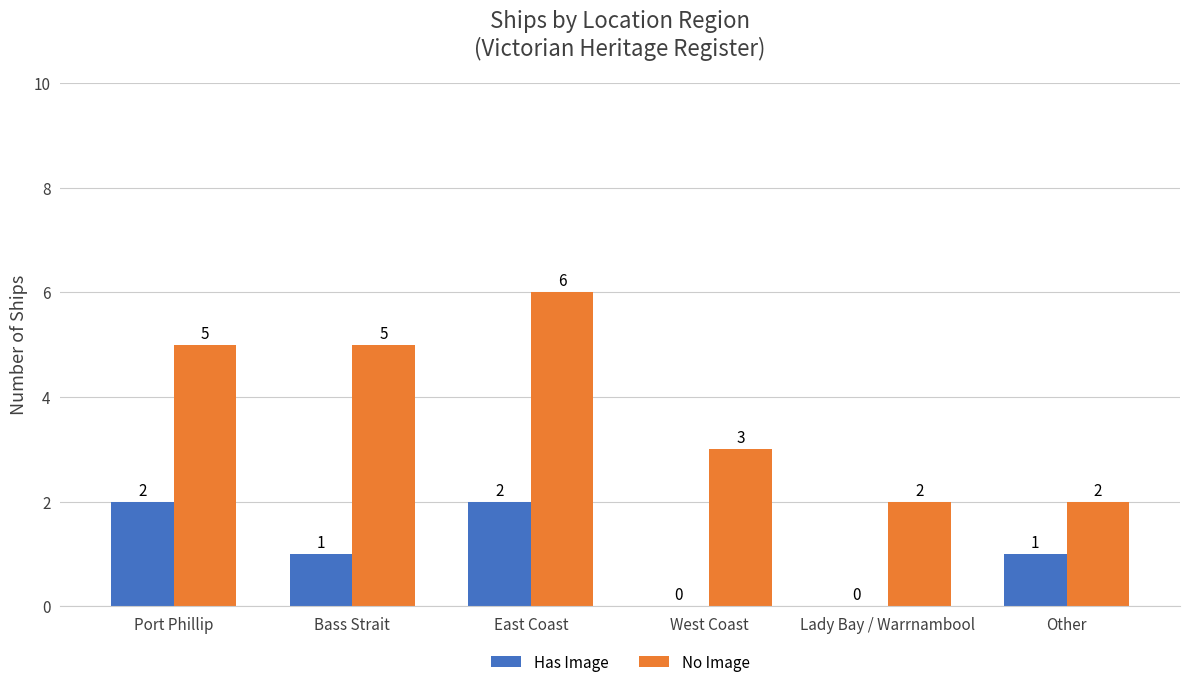

The value of Has Image at East Coast is 2. True or false?

True